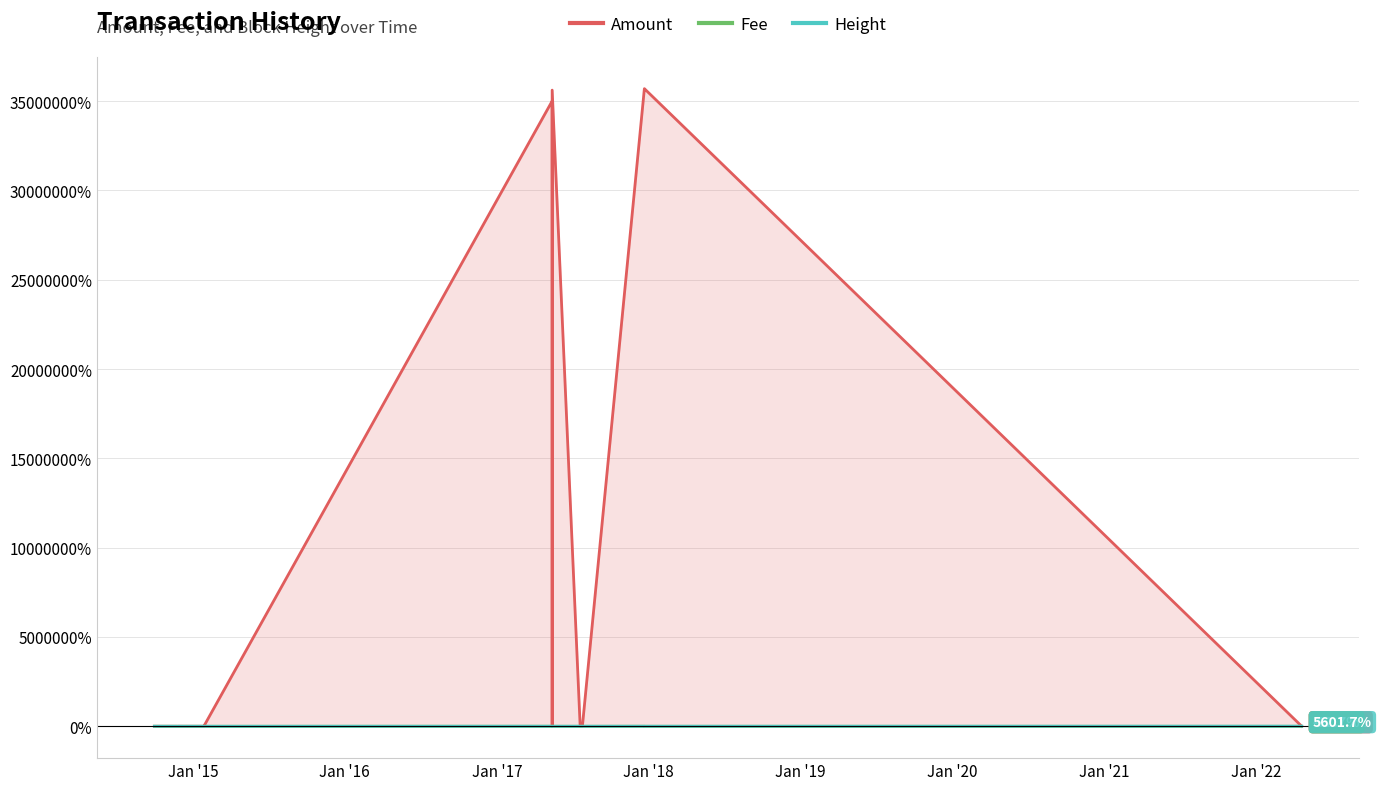

The Amount series shows 46882076.5 at 27. True or false?

False